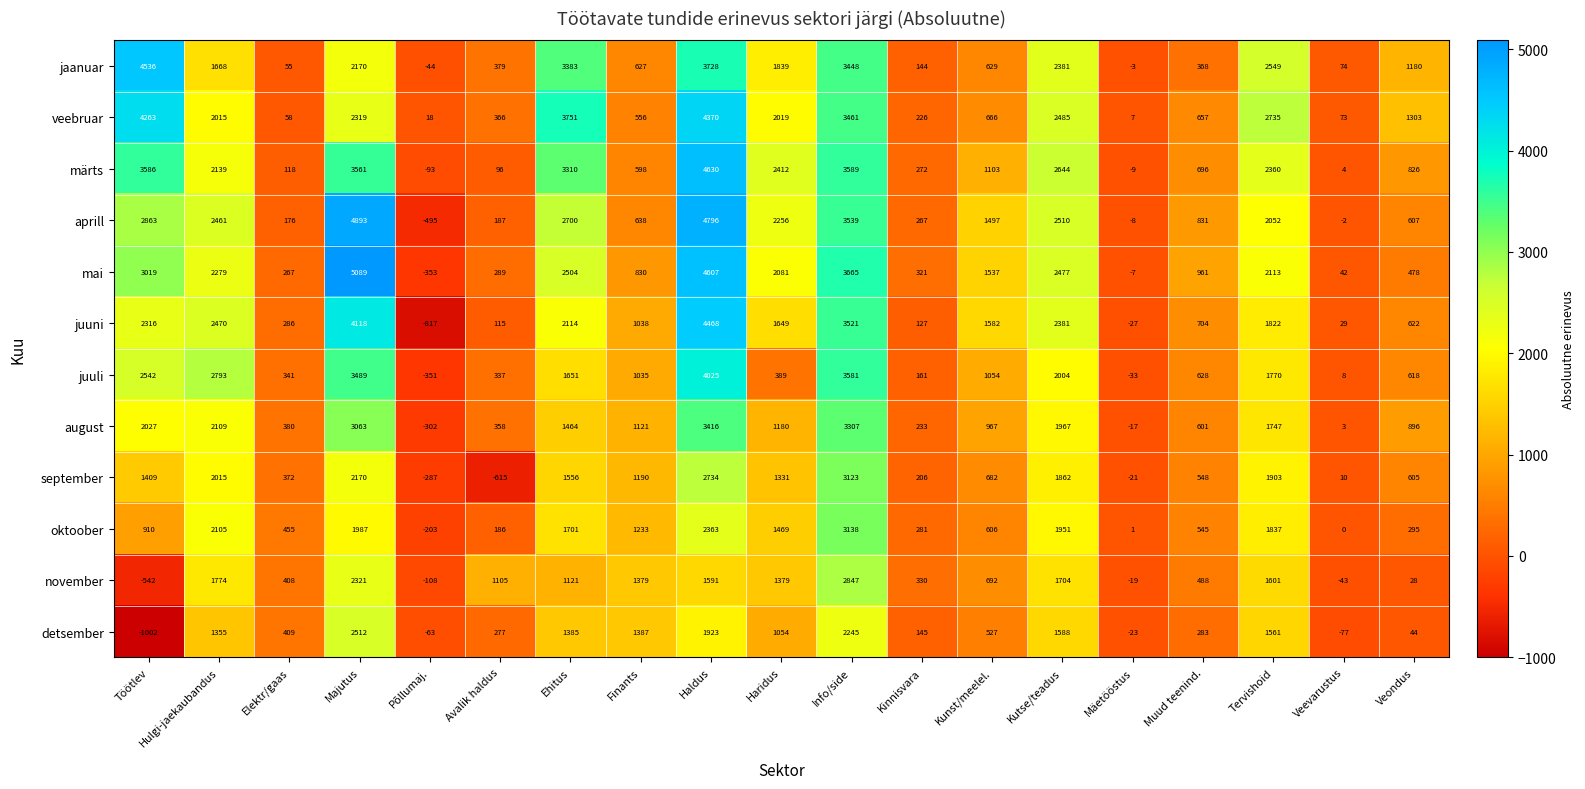

Count the number of data series in this chart.

12